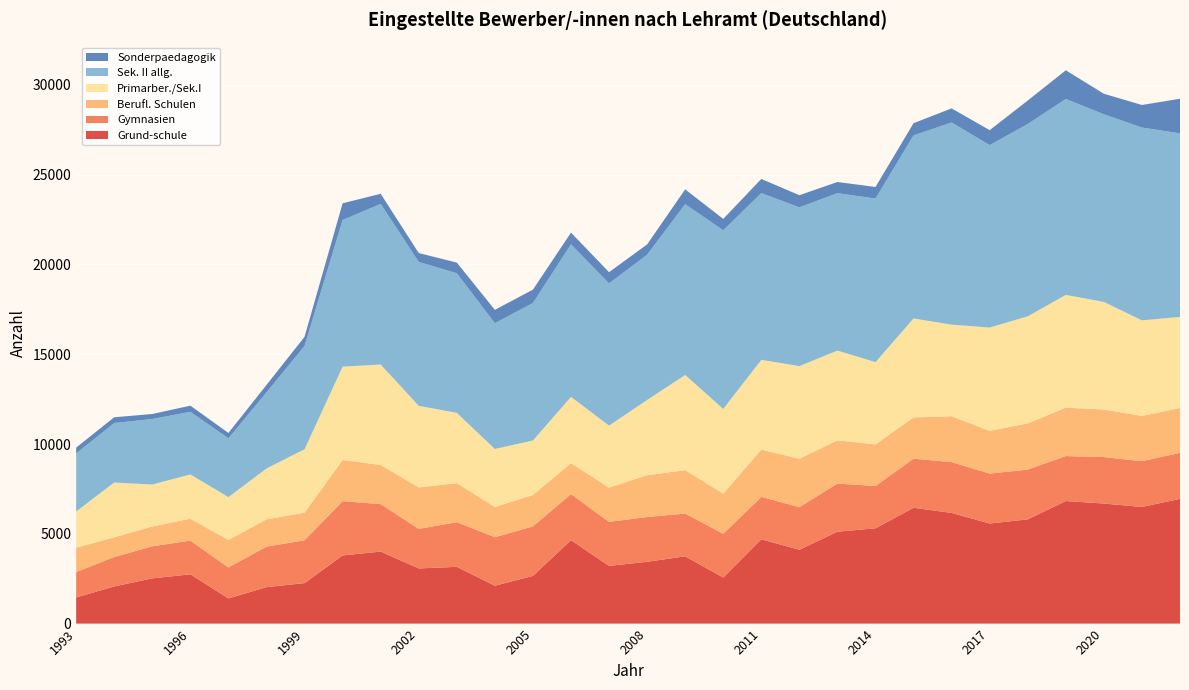

Reading right to left, transcribe all the data shown in this chart.

Grund-schule: 2022=6945.0	2021=6494.1	2020=6684.0	2019=6825.0	2018=5805.0	2017=5572.0	2016=6163.0	2015=6449.0	2014=5307.0	2013=5116.0	2012=4111.0	2011=4693.3	2010=2564.7	2009=3747.0	2008=3440.3	2007=3212.5	2006=4646.0	2005=2656.0	2004=2108.0	2003=3160.0	2002=3071.6	2001=4011.0	2000=3794.0	1999=2255.0	1998=2029.0	1997=1403.0	1996=2744.0	1995=2519.0	1994=2069.0	1993=1454.0
Gymnasien: 2022=2564.9	2021=2548.6	2020=2589.0	2019=2503.0	2018=2769.0	2017=2781.0	2016=2828.0	2015=2735.0	2014=2353.0	2013=2681.0	2012=2371.0	2011=2362.8	2010=2434.0	2009=2381.0	2008=2493.3	2007=2455.1	2006=2561.0	2005=2759.0	2004=2701.0	2003=2488.0	2002=2200.1	2001=2640.0	2000=3023.0	1999=2385.0	1998=2257.0	1997=1722.0	1996=1880.0	1995=1785.0	1994=1637.0	1993=1418.0
Berufl. Schulen: 2022=2497.3	2021=2522.2	2020=2646.0	2019=2696.0	2018=2576.0	2017=2379.0	2016=2555.0	2015=2296.0	2014=2317.0	2013=2409.0	2012=2696.0	2011=2631.9	2010=2235.2	2009=2414.0	2008=2327.9	2007=1905.0	2006=1728.0	2005=1745.0	2004=1685.0	2003=2172.0	2002=2313.1	2001=2182.0	2000=2292.0	1999=1537.0	1998=1517.0	1997=1530.0	1996=1216.0	1995=1101.0	1994=1100.0	1993=1353.0
Primarber./Sek.I: 2022=5071.2	2021=5320.3	2020=5994.0	2019=6280.8	2018=5961.0	2017=5752.8	2016=5101.0	2015=5511.0	2014=4583.0	2013=4997.0	2012=5161.0	2011=4998.3	2010=4718.2	2009=5303.0	2008=4190.9	2007=3452.0	2006=3689.0	2005=3035.0	2004=3230.0	2003=3914.0	2002=4540.7	2001=5594.0	2000=5198.0	1999=3531.0	1998=2834.0	1997=2387.0	1996=2465.0	1995=2340.0	1994=3050.0	1993=2019.0
Sek. II allg.: 2022=10219.8	2021=10738.5	2020=10448.0	2019=10908.2	2018=10710.0	2017=10158.2	2016=11258.0	2015=10196.0	2014=9110.0	2013=8764.0	2012=8839.0	2011=9284.9	2010=9948.3	2009=9511.0	2008=8087.0	2007=7919.8	2006=8497.0	2005=7657.0	2004=7003.0	2003=7777.0	2002=8014.6	2001=8944.0	2000=8165.0	1999=5751.0	1998=4236.0	1997=3276.0	1996=3488.0	1995=3647.0	1994=3313.0	1993=3230.0
Sonderpaedagogik: 2022=1927.9	2021=1255.1	2020=1143.0	2019=1598.0	2018=1306.0	2017=834.0	2016=785.0	2015=679.0	2014=643.0	2013=623.0	2012=677.0	2011=789.5	2010=633.4	2009=824.0	2008=574.9	2007=624.0	2006=651.0	2005=745.0	2004=744.0	2003=591.0	2002=494.0	2001=563.0	2000=932.0	1999=510.0	1998=416.0	1997=298.0	1996=343.0	1995=279.0	1994=321.0	1993=328.0